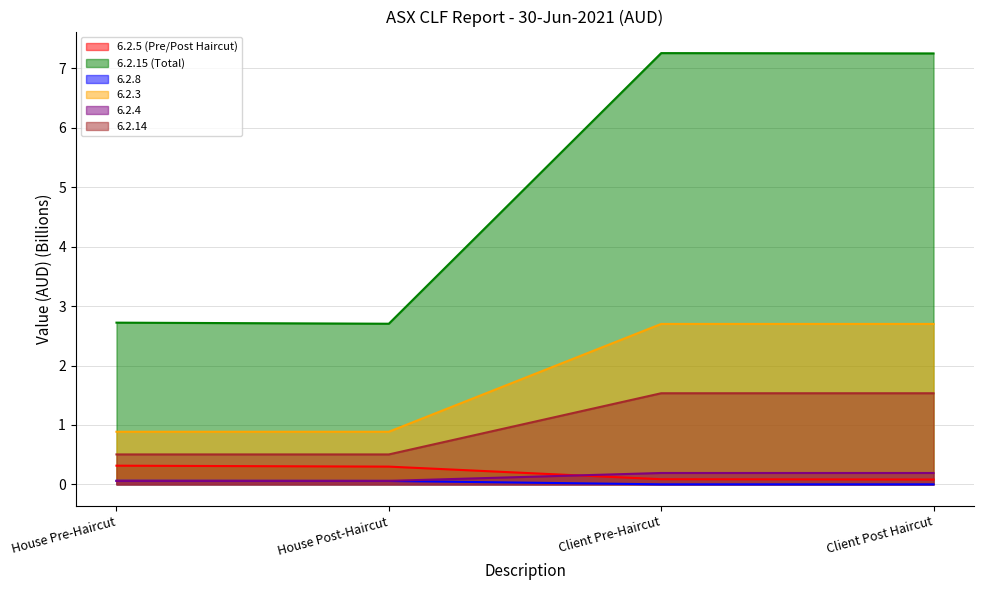

What is the difference between the maximum and second lowest values in the 6.2.8 series?

0.1